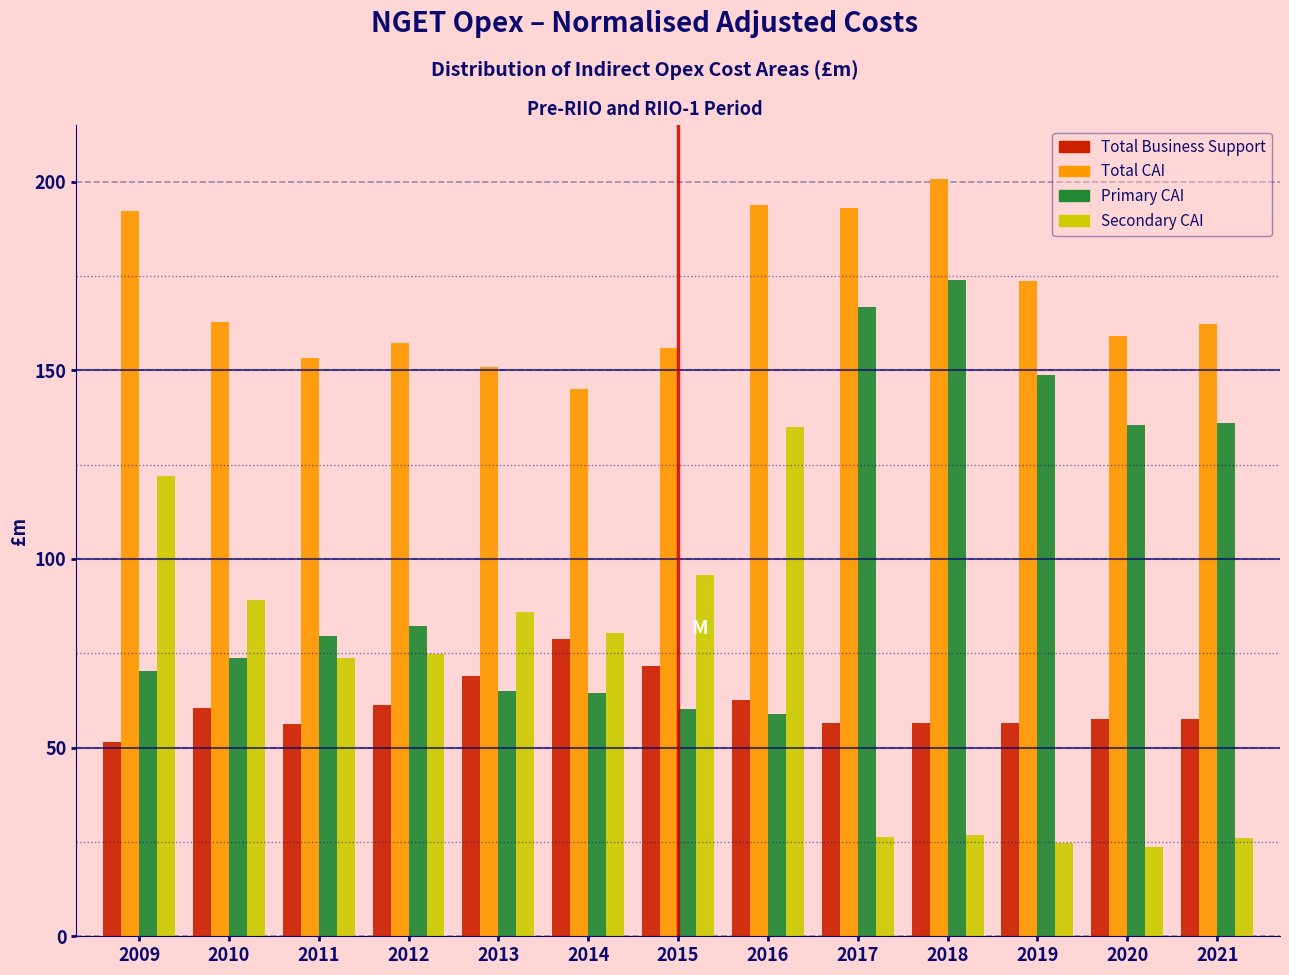

Between 2011 and 2017, which series saw the biggest shift?

Primary CAI